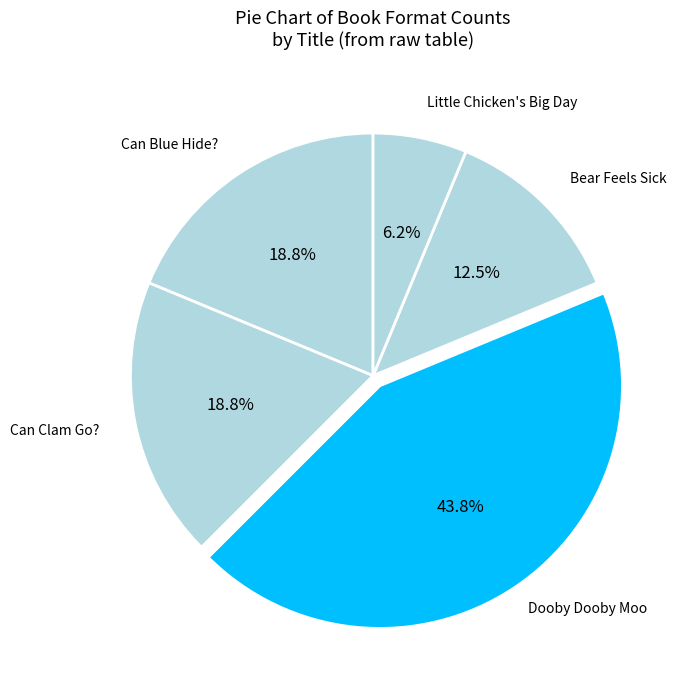

Combined, do Can Clam Go? and Dooby Dooby Moo account for over 50%?

Yes